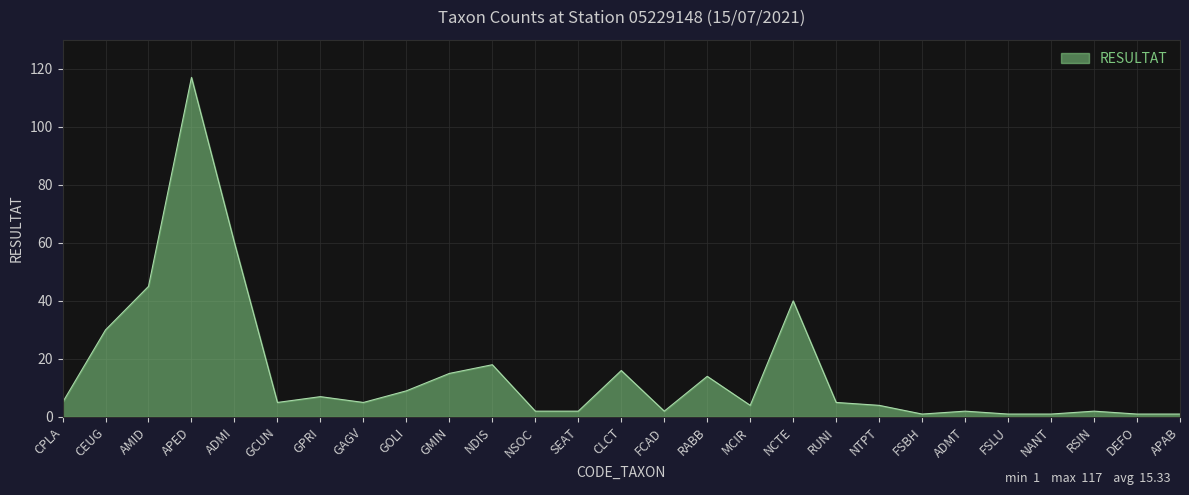

At which label is the value closest to 59?

ADMI